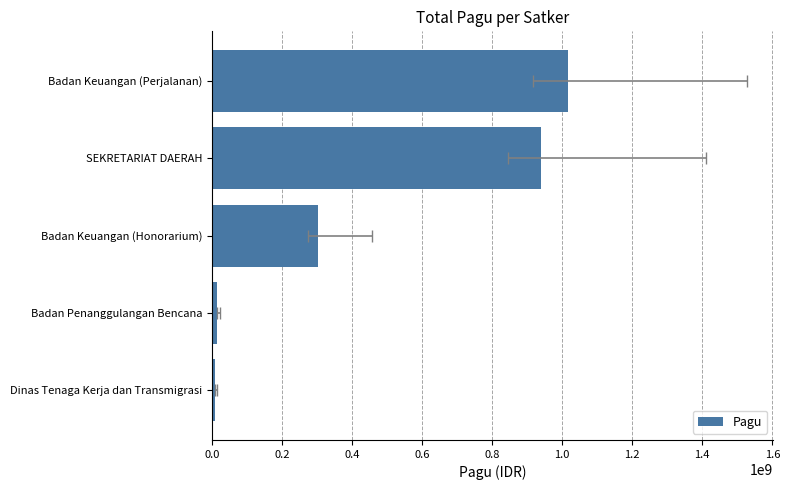

What is the sum of all values?

2286177952